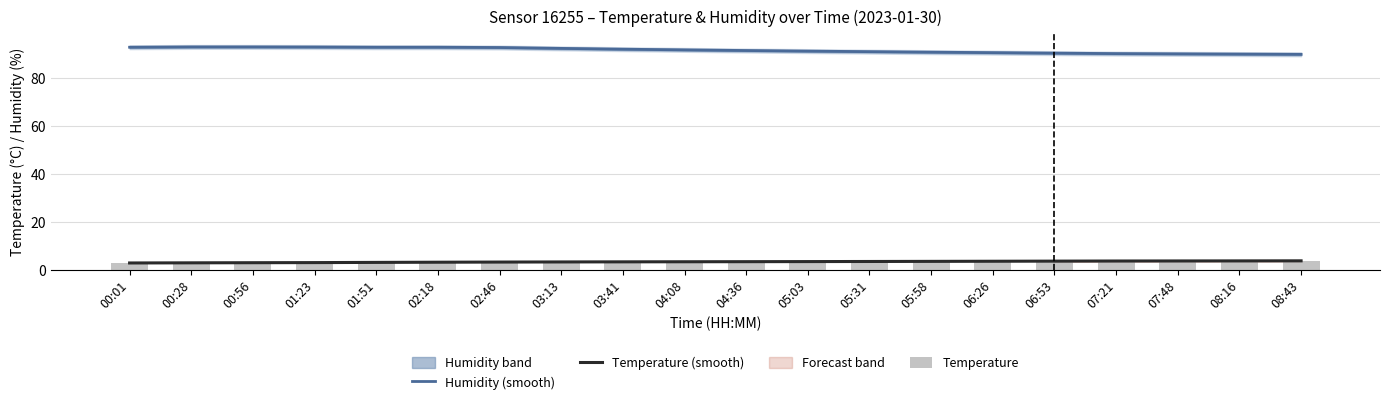

Which series has the widest spread of values?

Humidity (smooth)